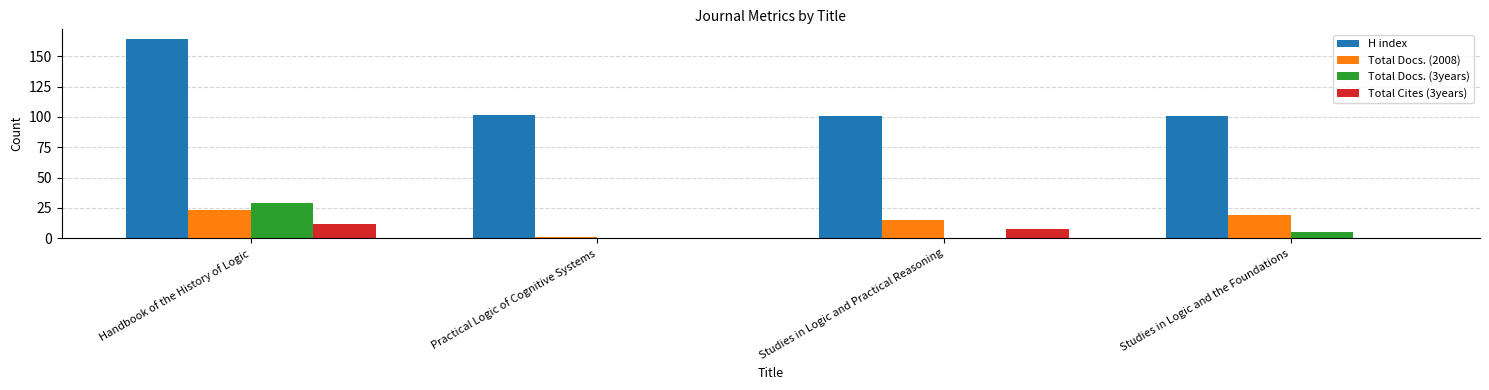

What is the sum of all Total Docs. (2008) values?

58